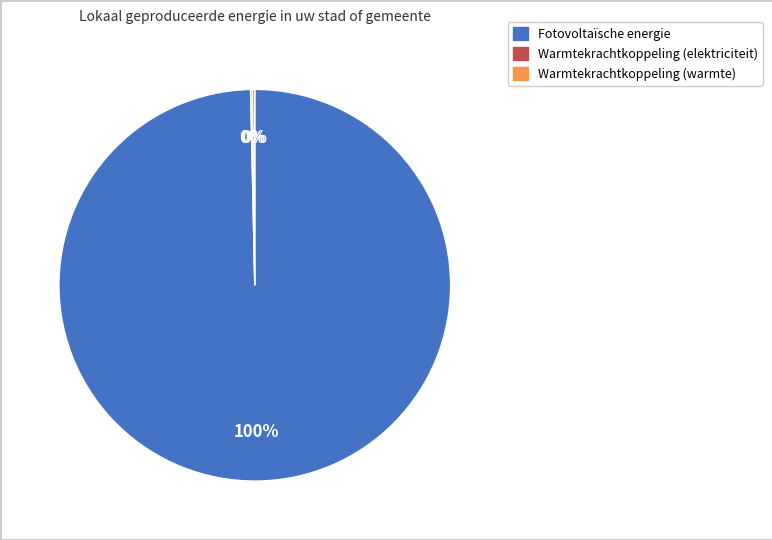

To the nearest percent, what is the average slice percentage?

33%